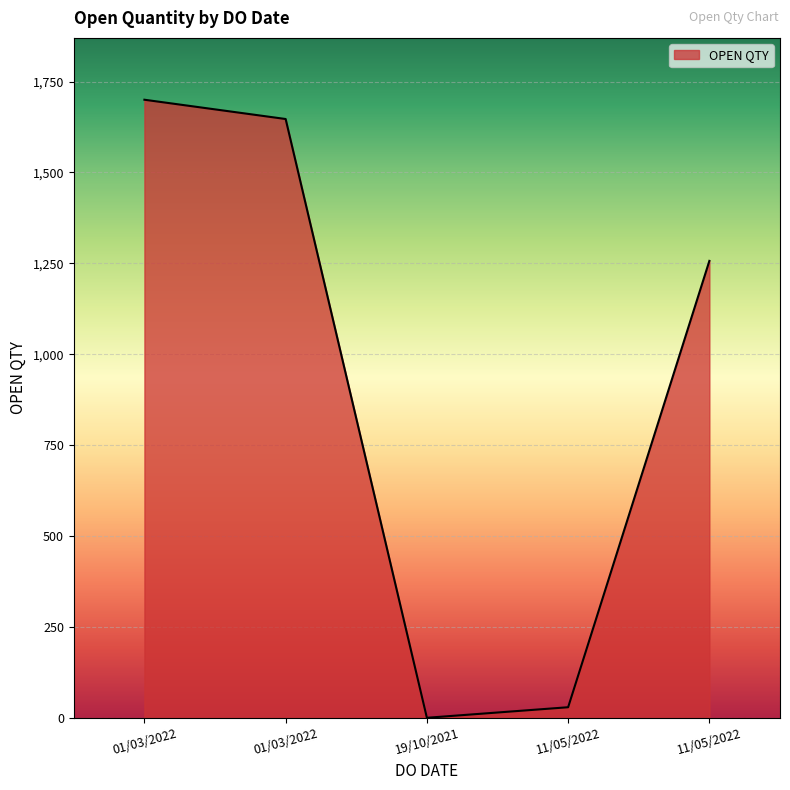

At which label is the value closest to 850?

11/05/2022